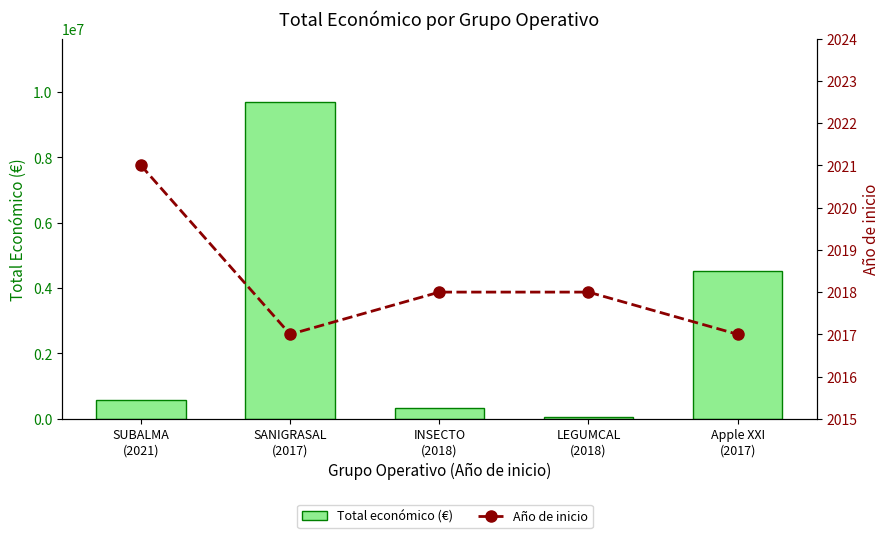

What is the sum of all Año de inicio values?

10091